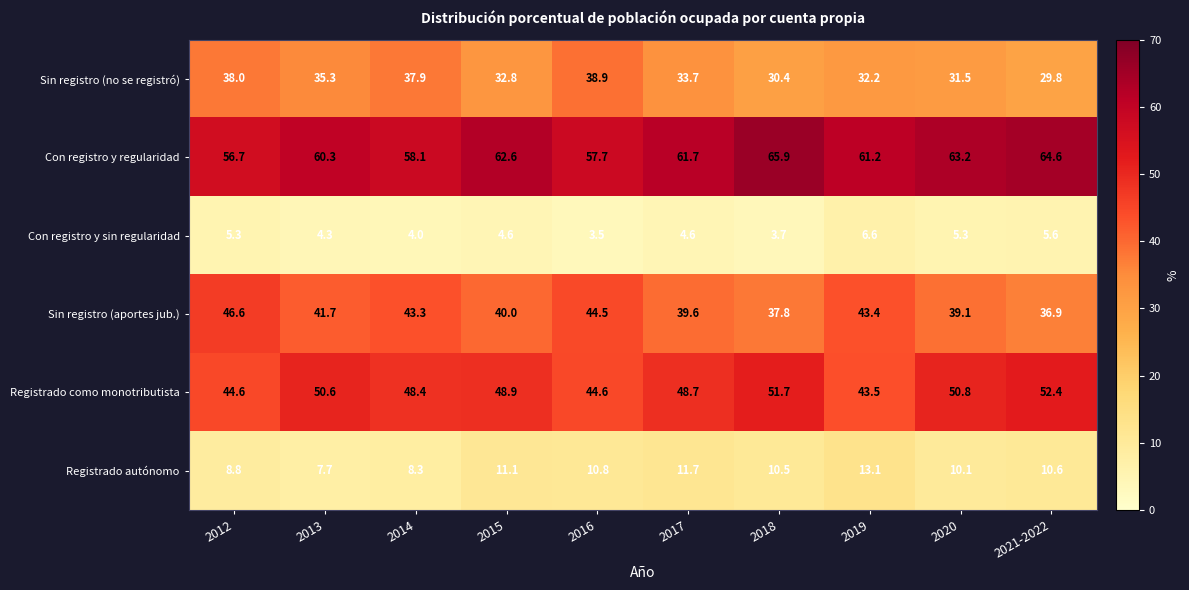

What is the difference between the maximum and minimum values in the Con registro y sin regularidad series?

3.1